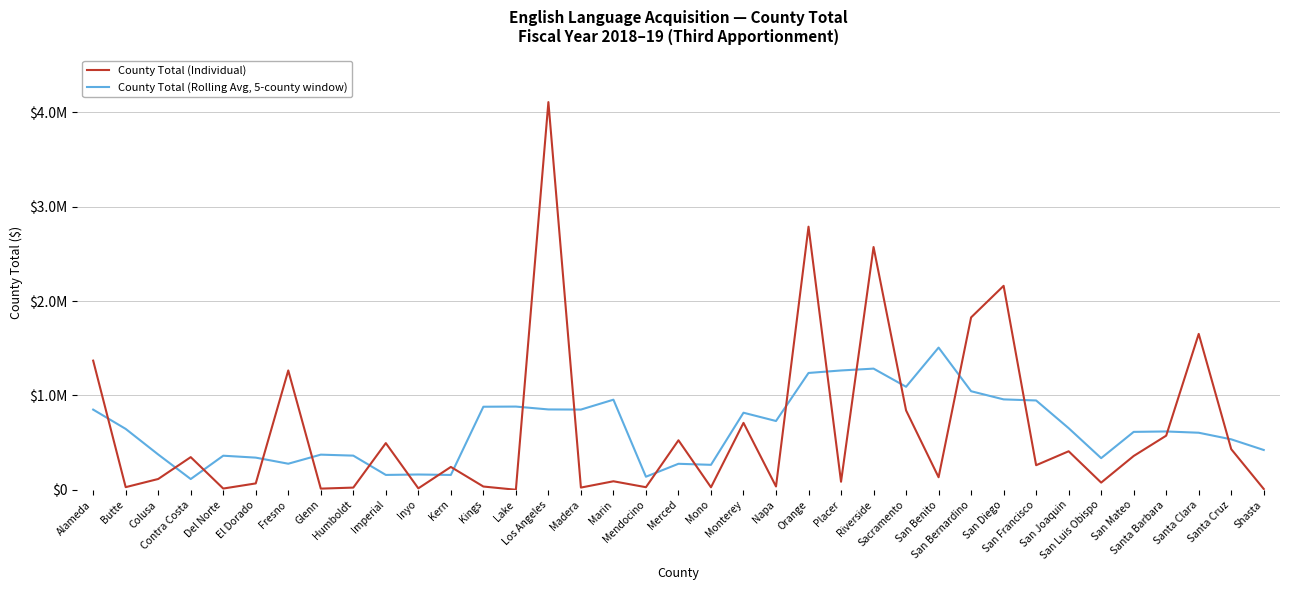

Which label corresponds to the smallest value in the chart?

Lake